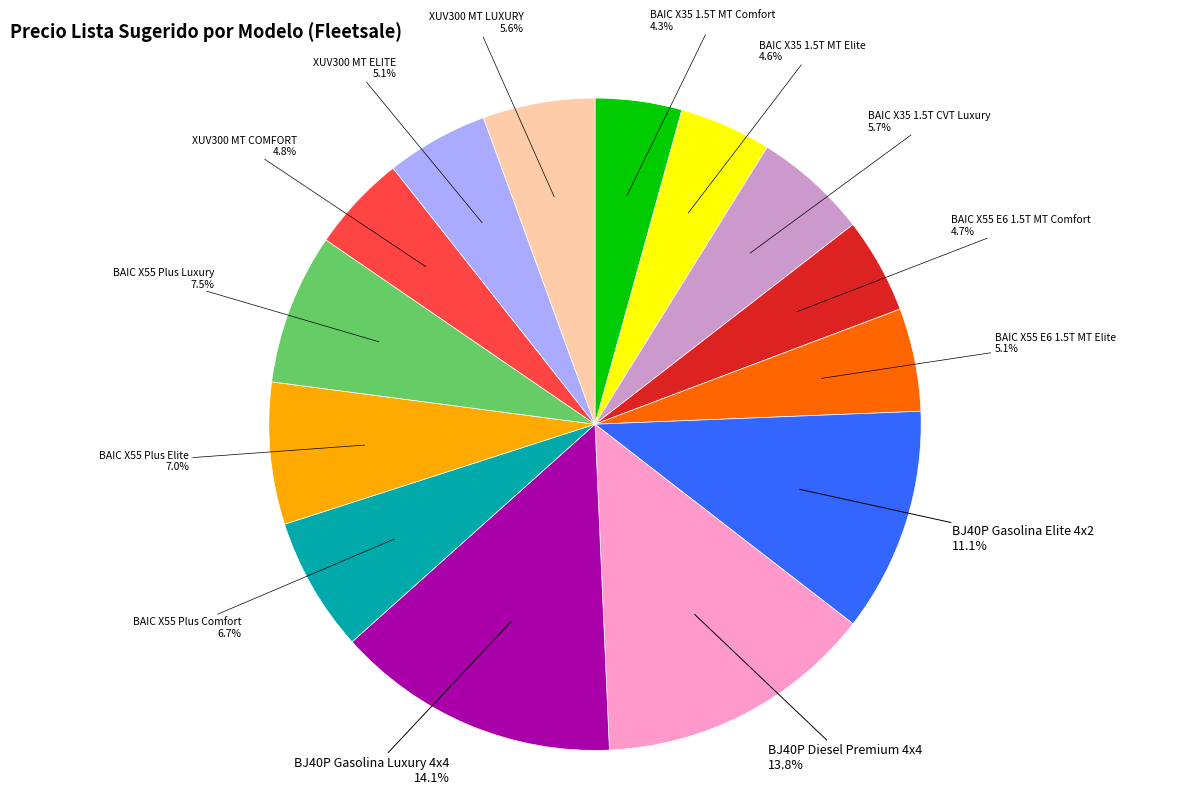

Is there any slice that represents more than half of the pie?

No